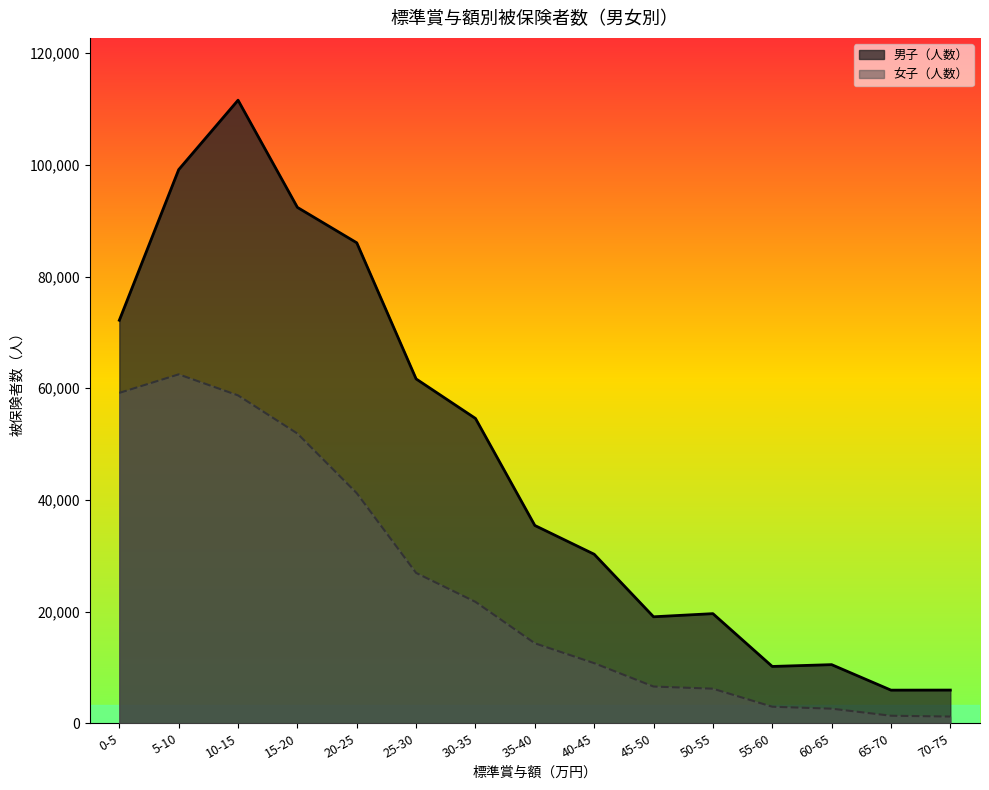

Where does the 女子（人数） series first go above 14324?

0-5